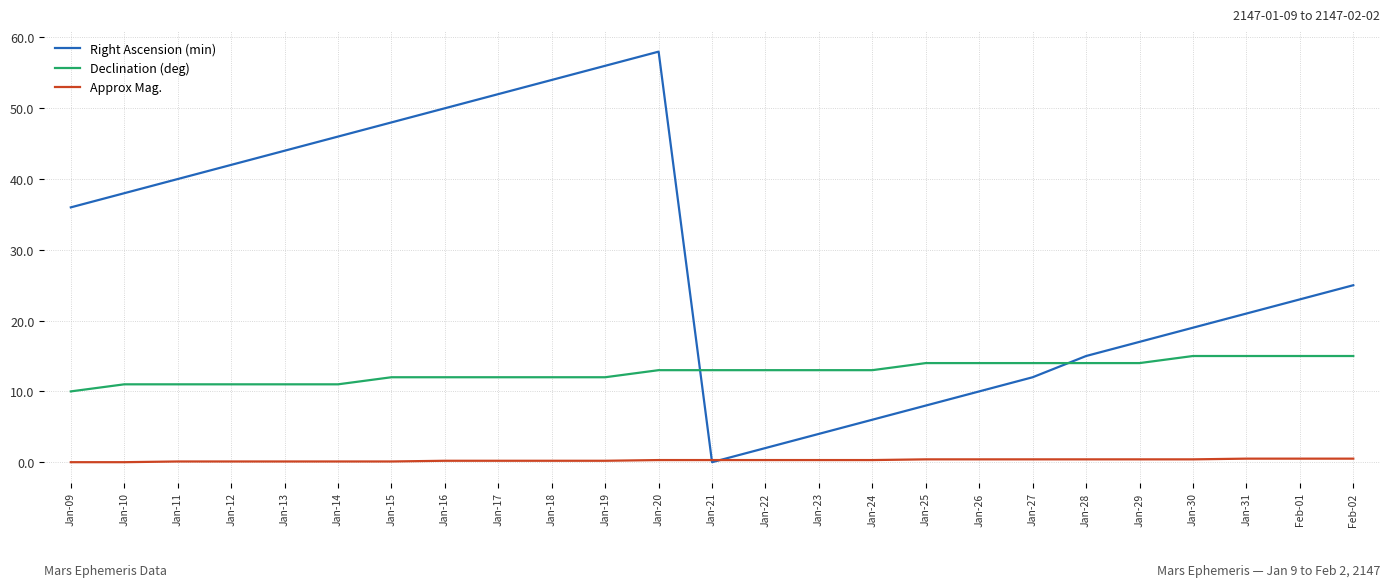

Which series has the largest range (max minus min)?

Right Ascension (min)